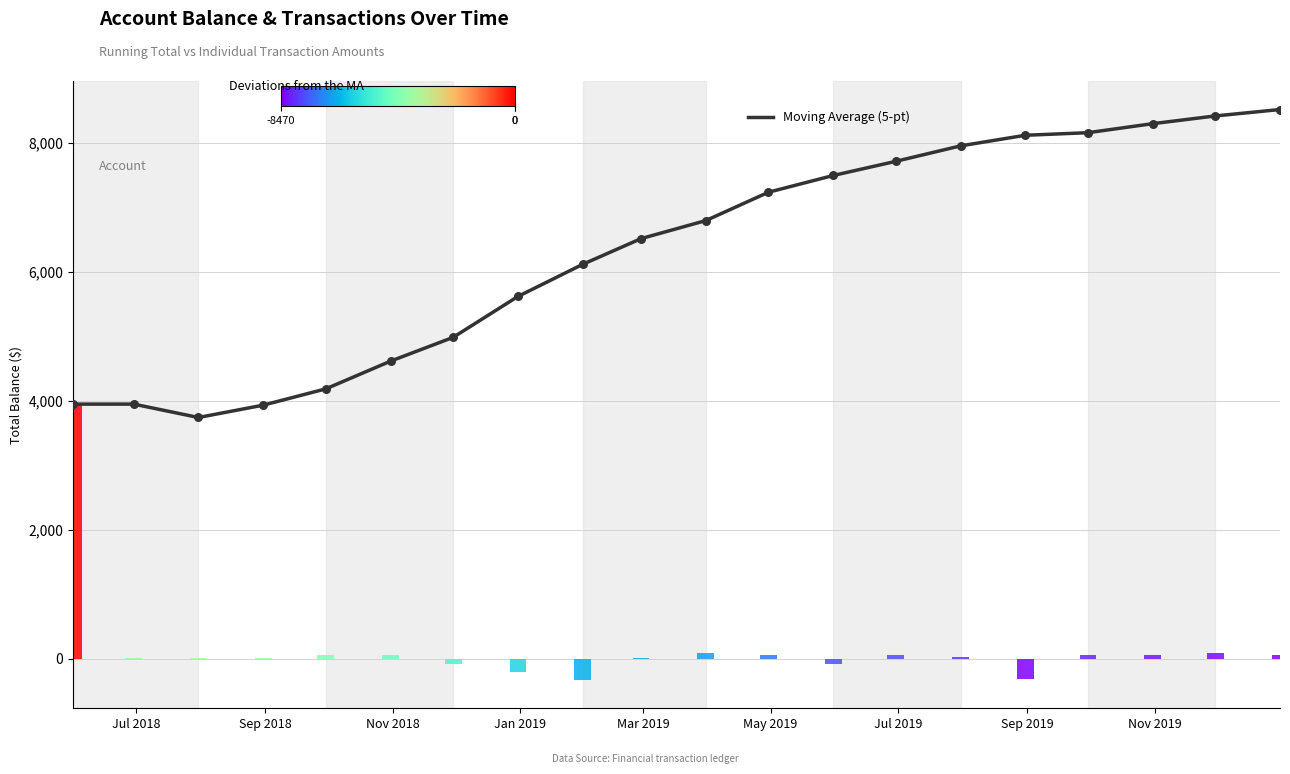

What is the ratio of the value at Mar 2019 to the value at May 2019?

0.9